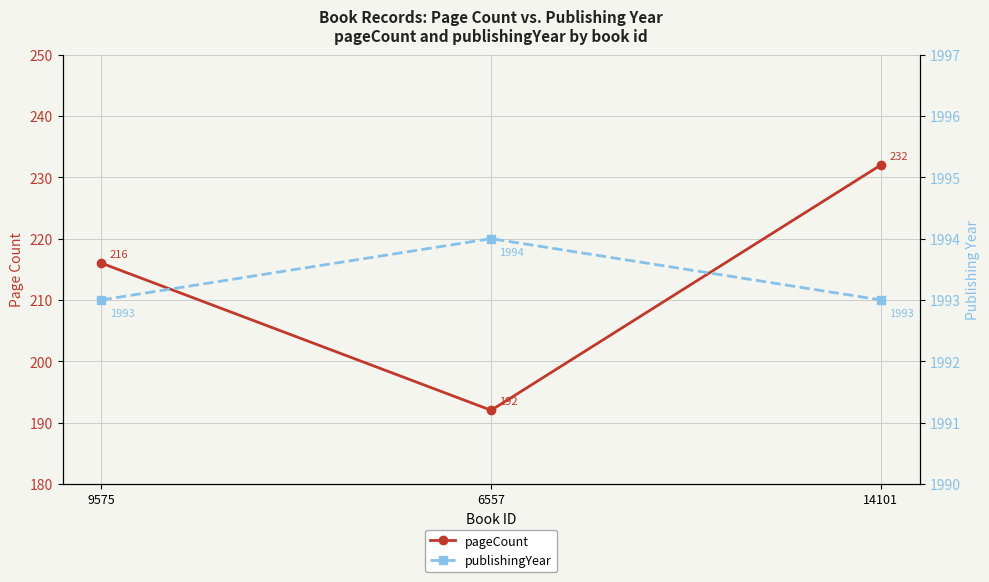

Does the chart display data point markers on the line(s)?

Yes